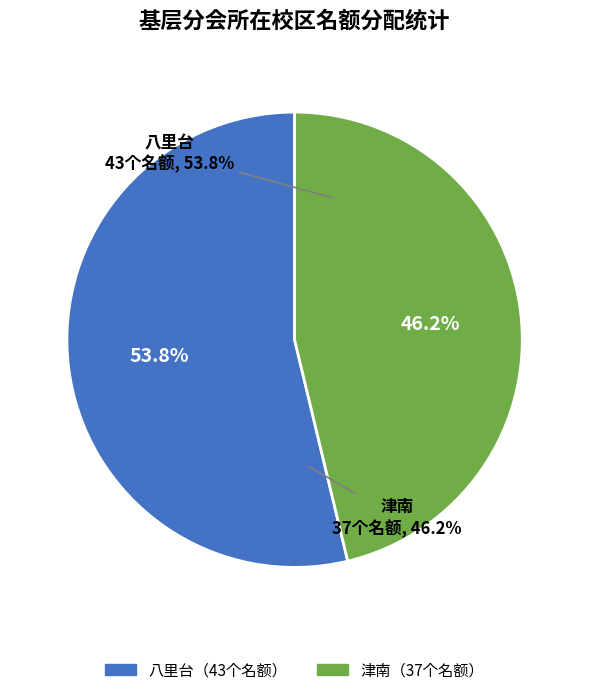

True or false: 八里台 accounts for 54% of the total.

True